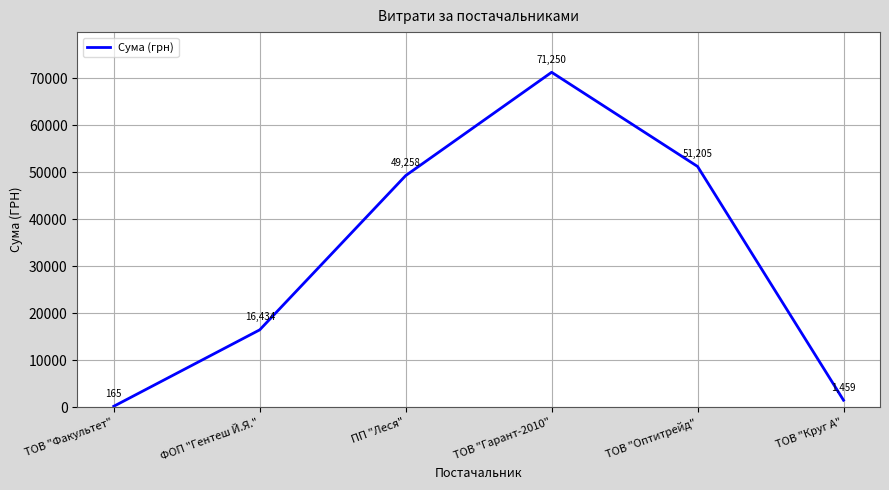

Is it true that the value at ТОВ "Гарант-2010" is 71249.5?

True